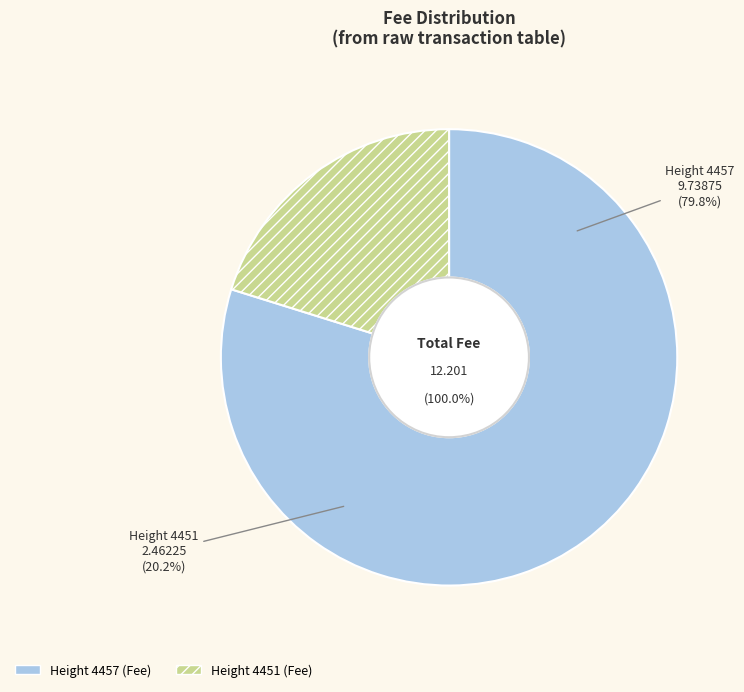

Which category accounts for the majority?

4457